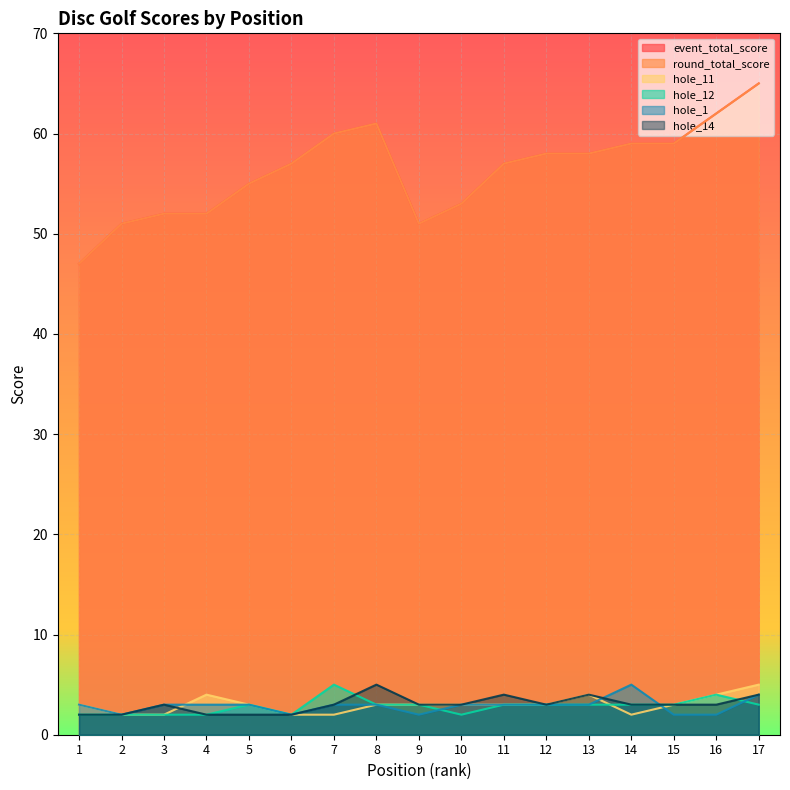

How many data points in event_total_score are less than 57?

7